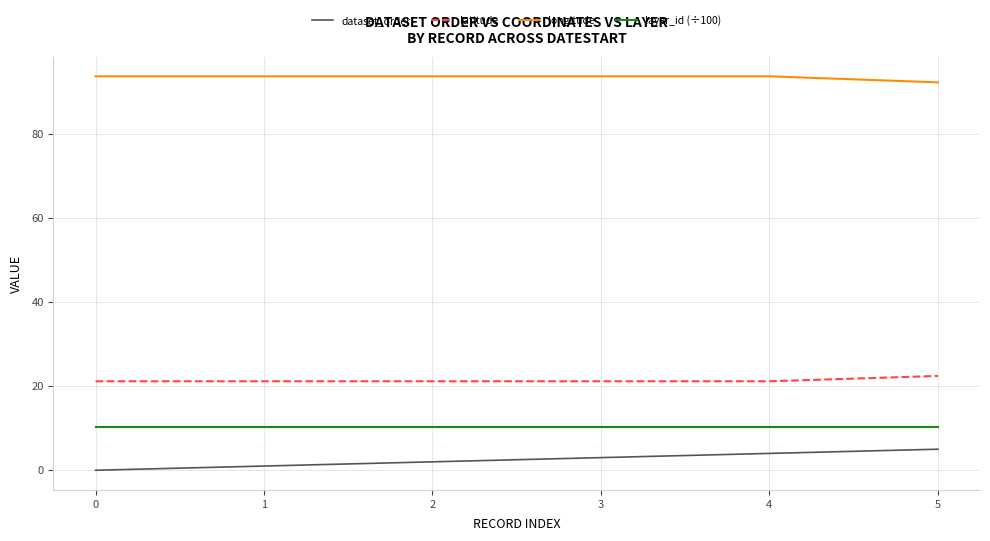

True or false: longitude and dataset_order cross at least once.

False